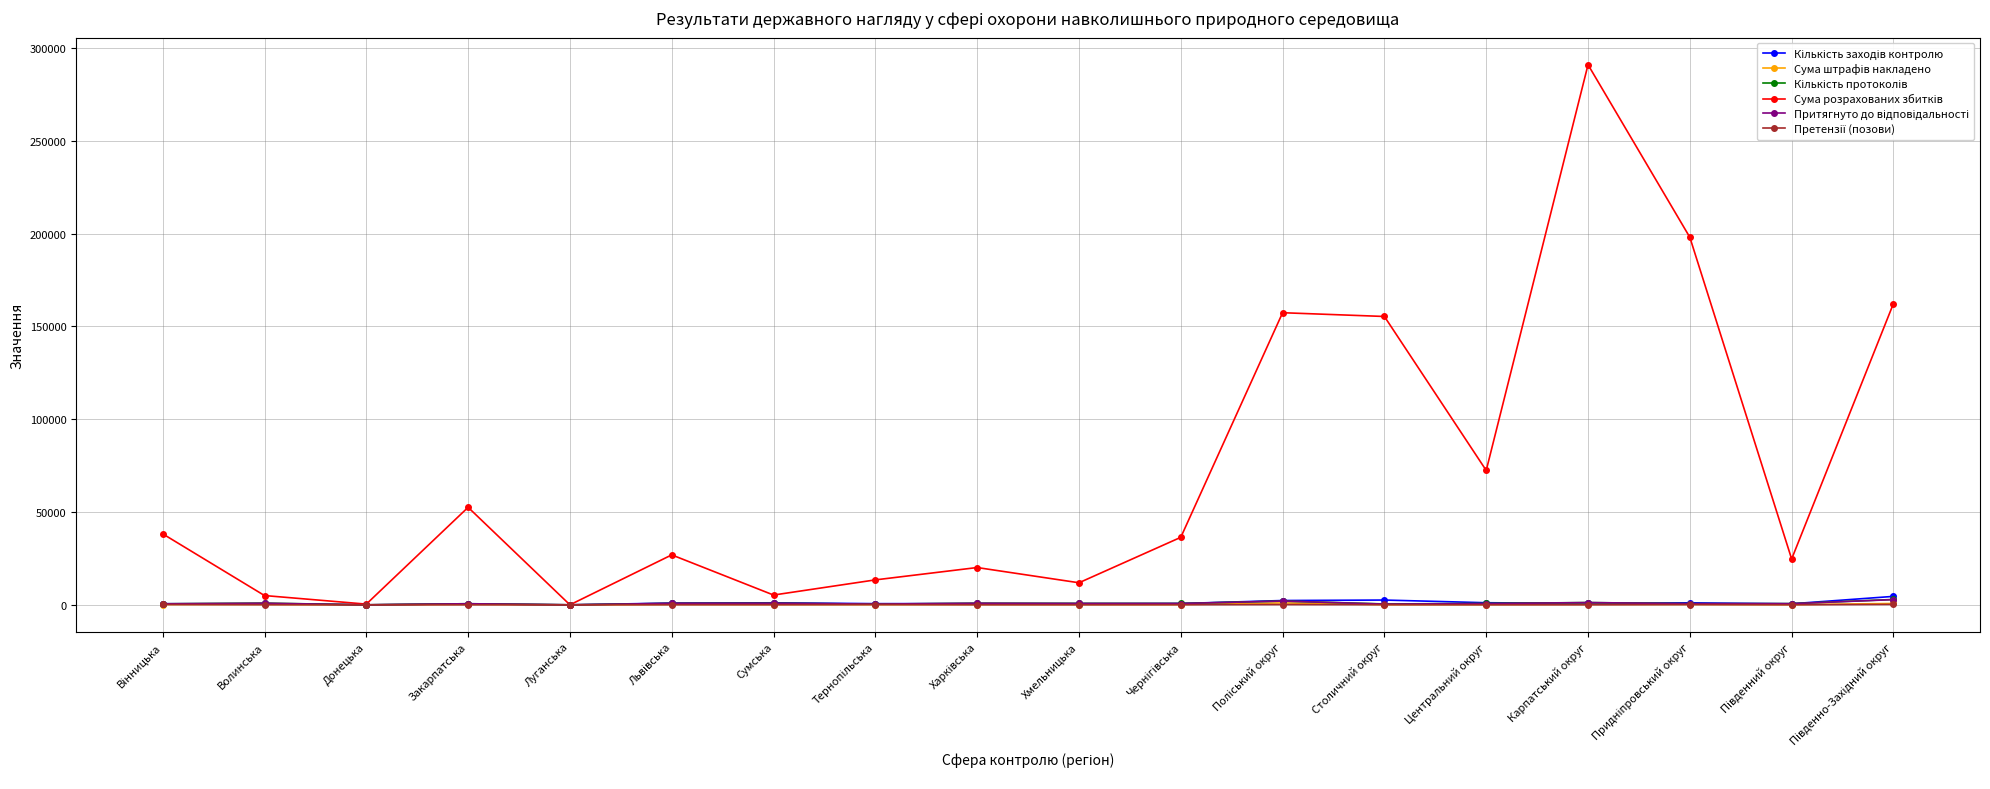

What is the greatest value displayed?

291076.6